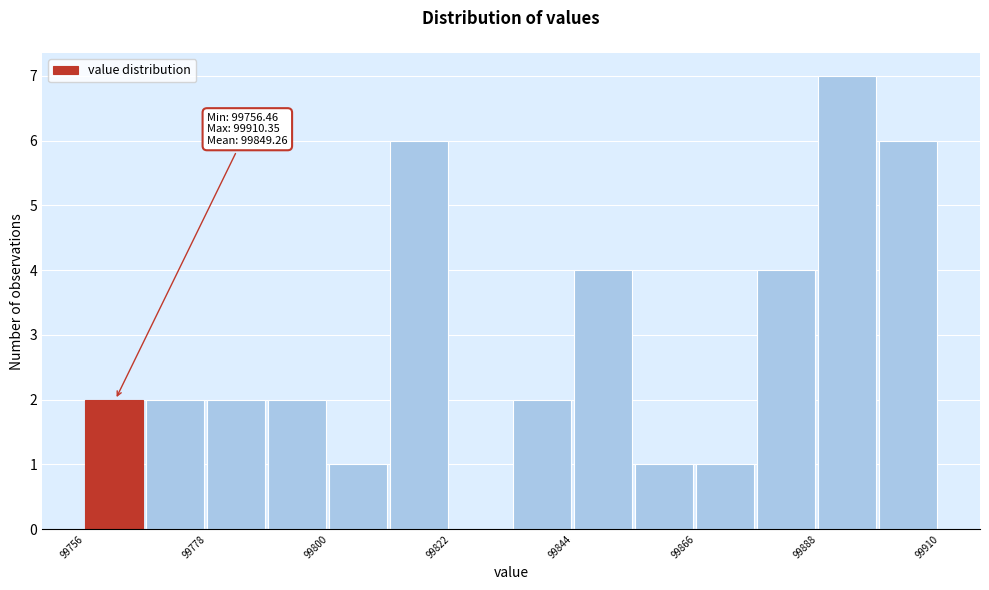

Around what value on the x-axis is the tallest bar? Give the approximate position of its centre, as read against the axis.

99895